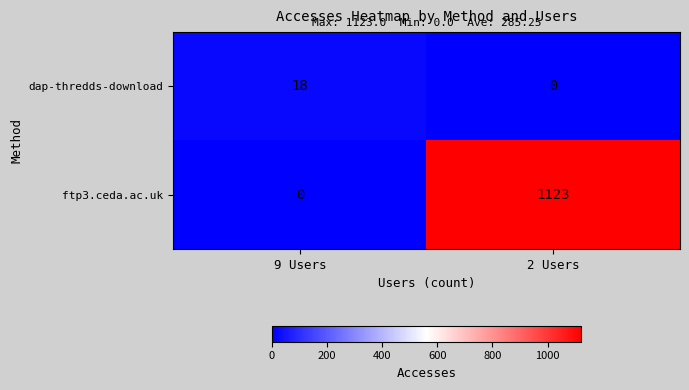

At which label is ftp3.ceda.ac.uk closest to 561?

9 Users